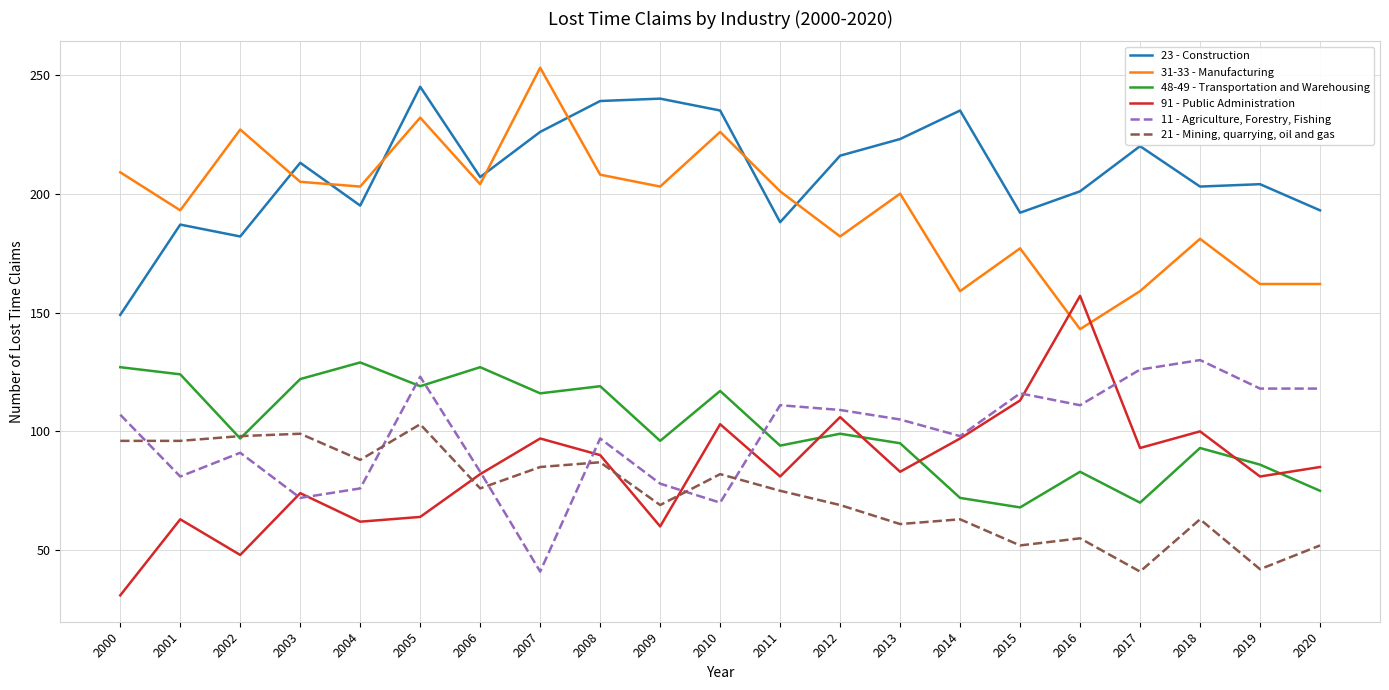

True or false: 21 - Mining, quarrying, oil and gas has more than 2 interior local peaks.

True